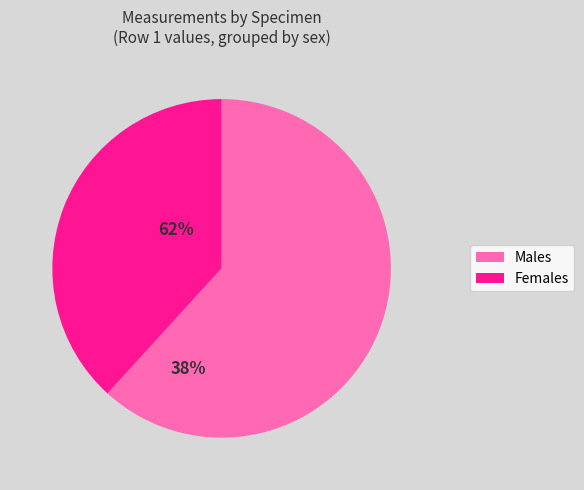

Do Females and Males together represent more than half of the pie?

Yes